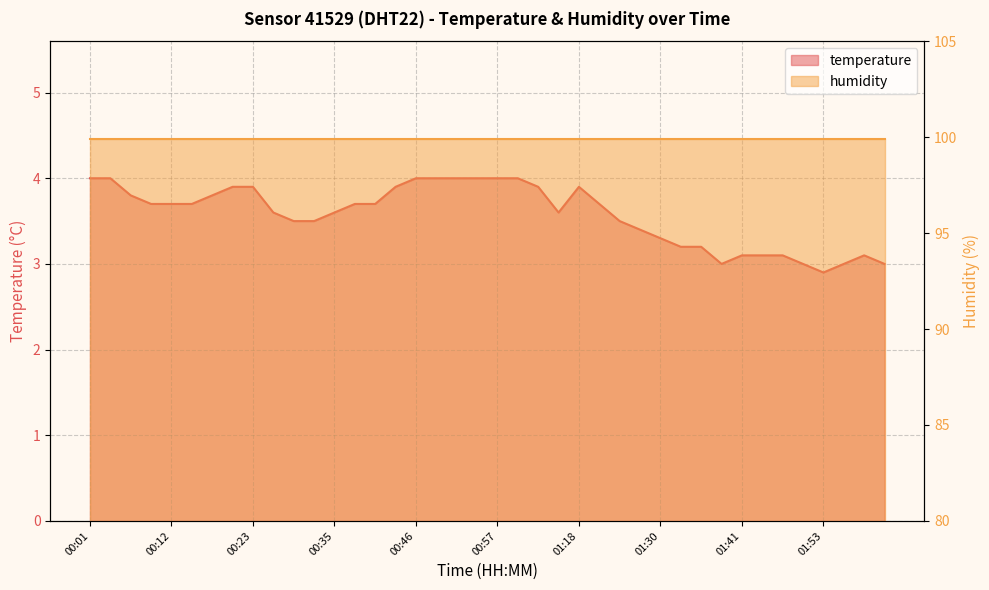

True or false: the data has more than 1 interior local peaks.

True